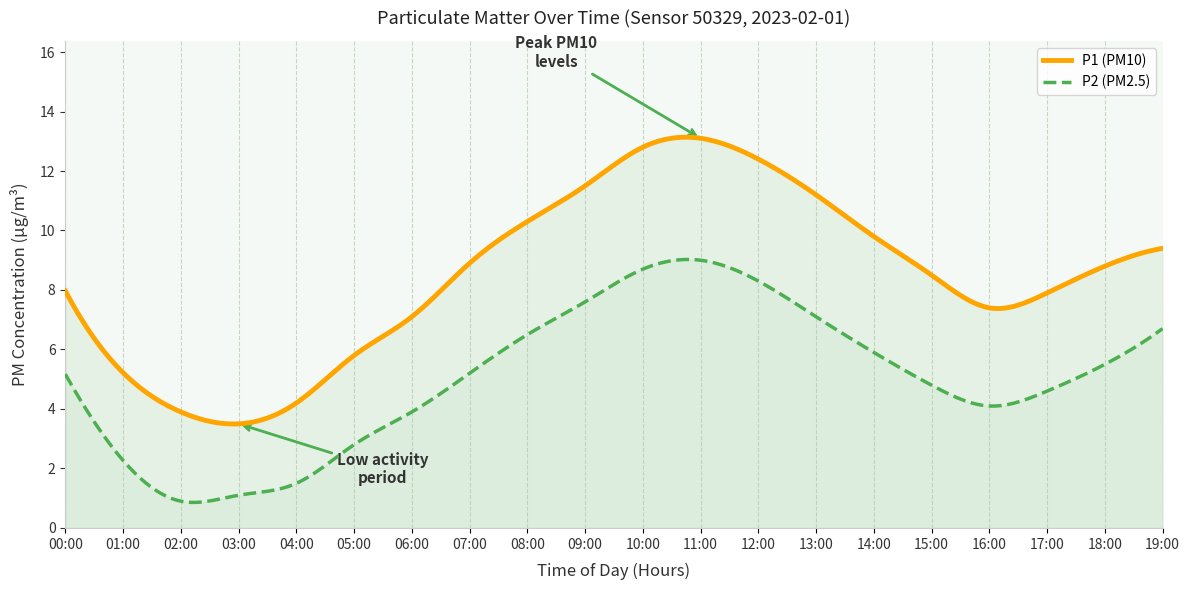

Which has a higher value, 14:00 or 13:00?

13:00